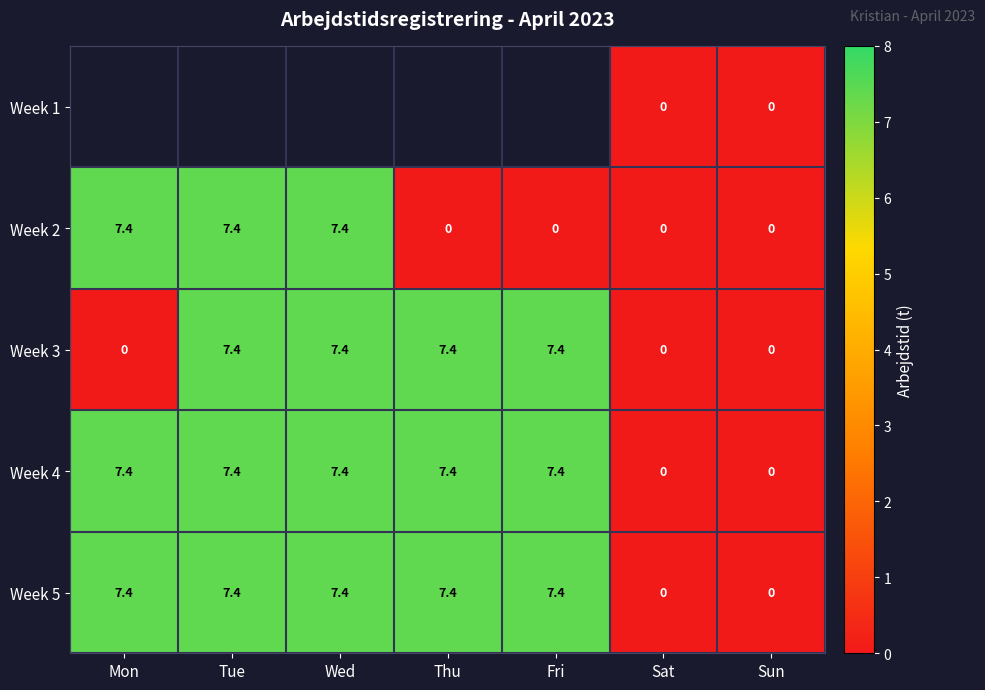

Which category has the lowest value across all series?

Sat